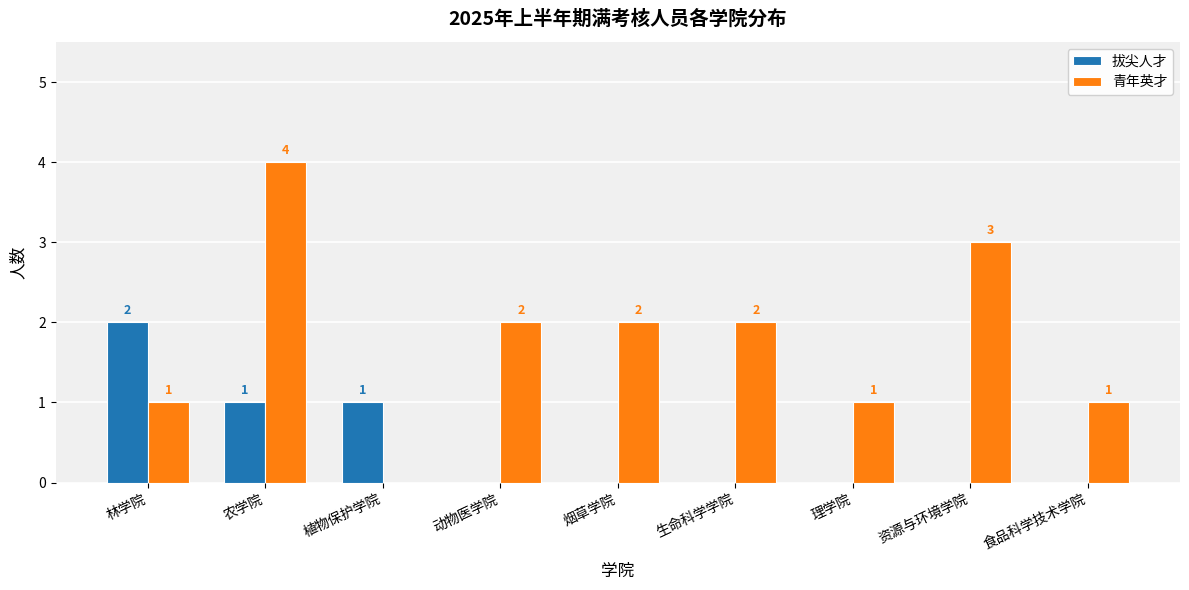

At which label does 青年英才 reach its peak?

农学院